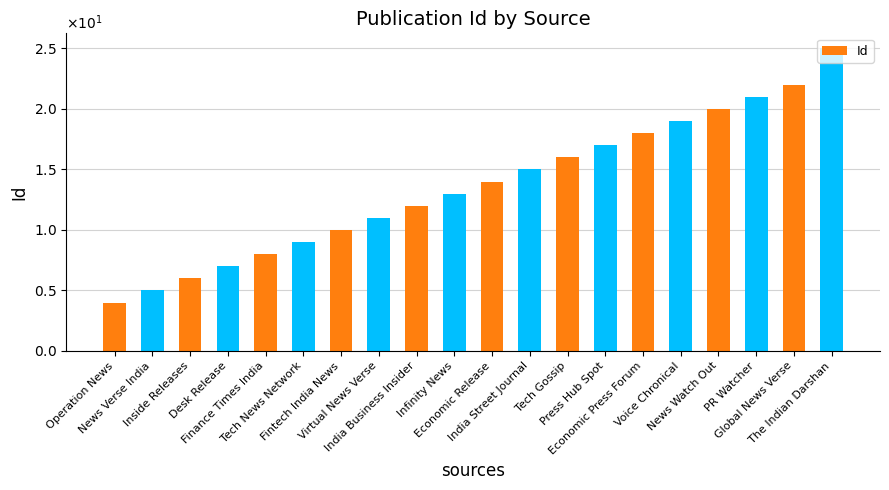

What is the change in value from Inside Releases to Finance Times India?

+2